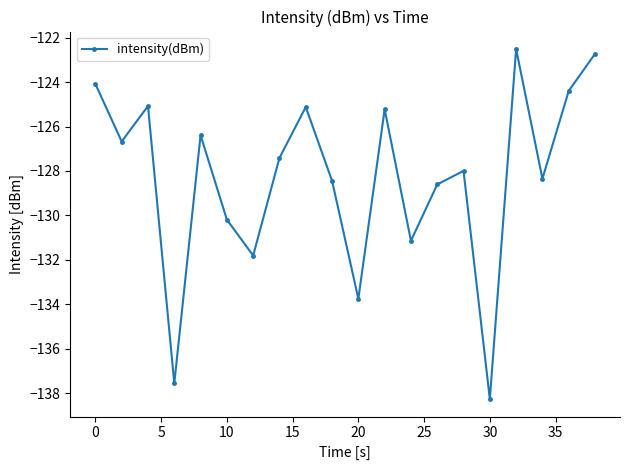

What is the minimum value shown in the chart?

-138.3